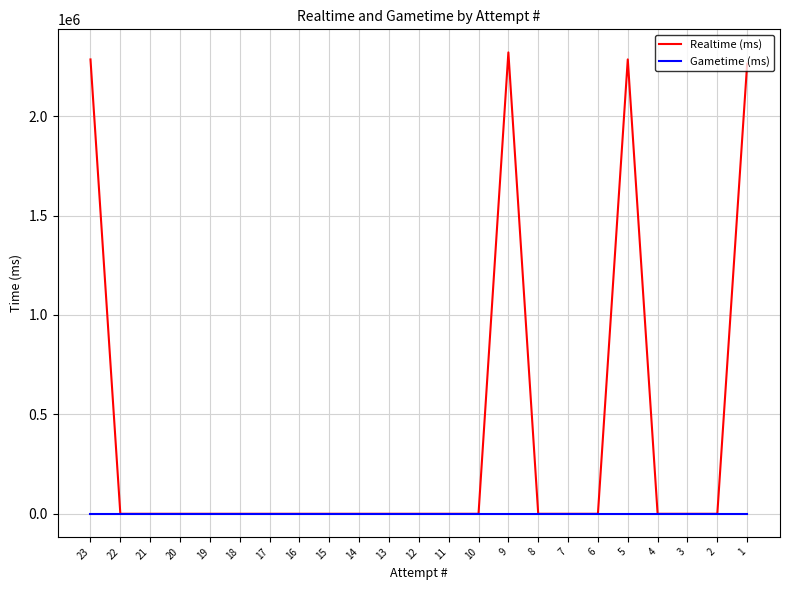

List the series in order of their peak value, lowest first.

Gametime (ms), Realtime (ms)